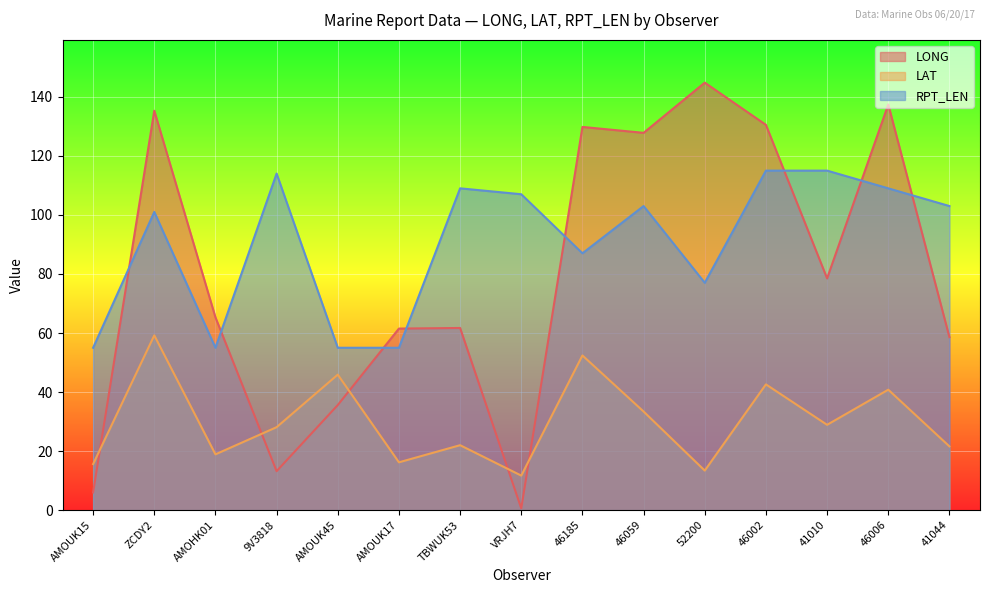

True or false: LONG has a value of 38.2 at 46006.

False